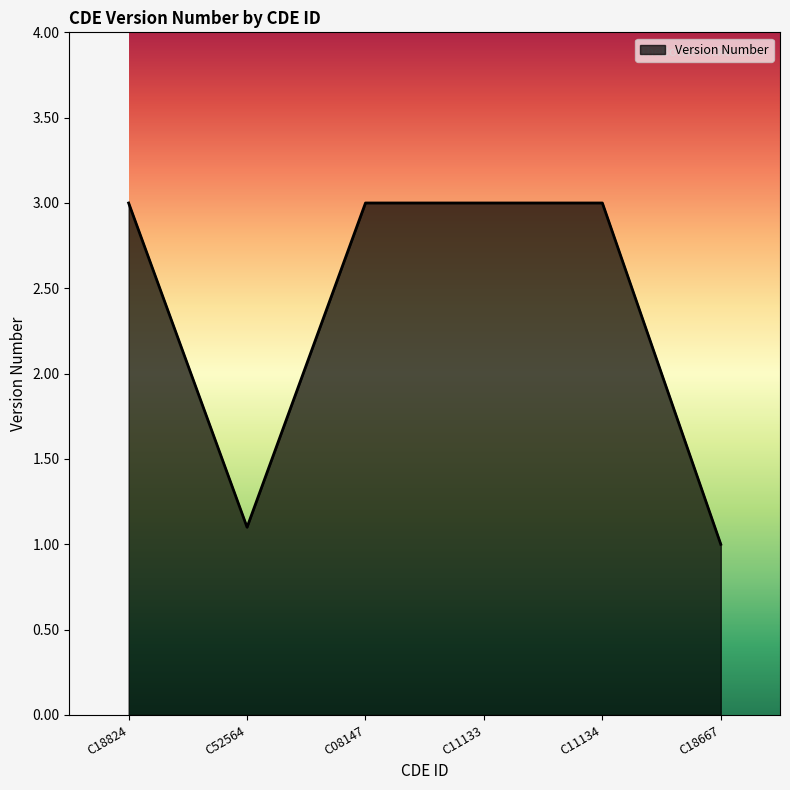

The value at C08147 is 3.0. True or false?

True